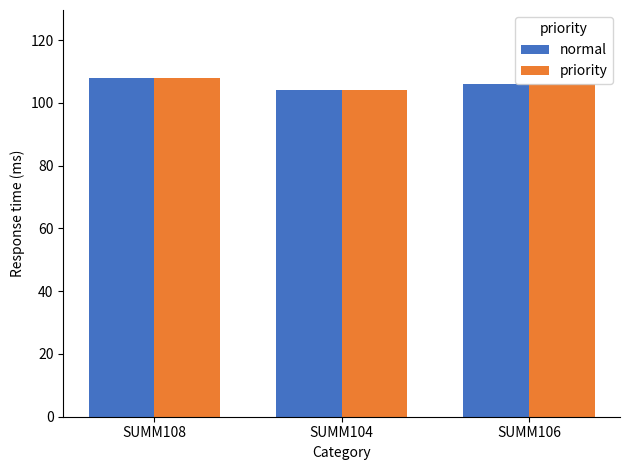

What is the maximum value for normal?

108